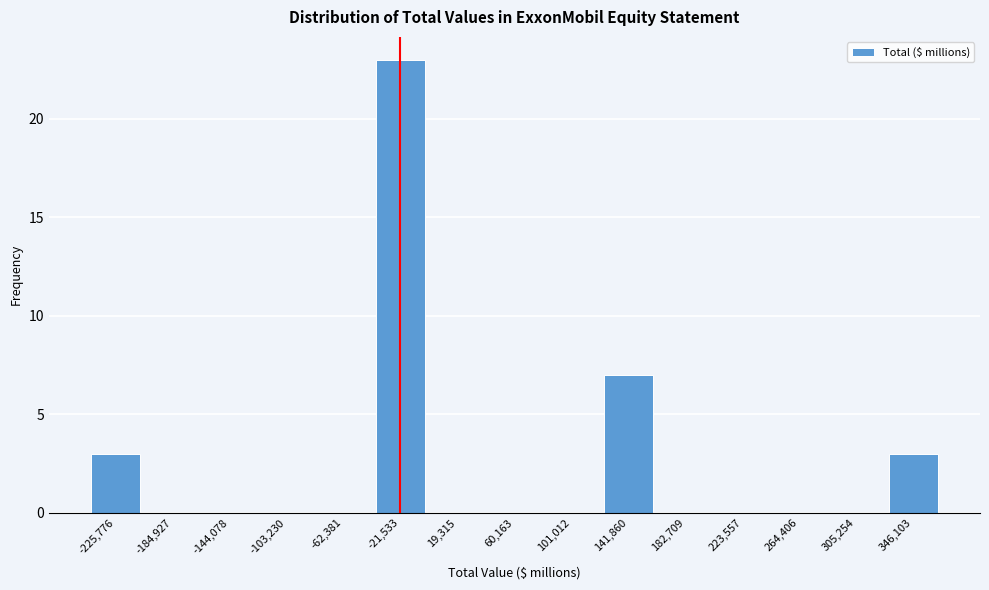

Reading left to right, transcribe all the data shown in this chart.

-225,776=3	-184,927=0	-144,078=0	-103,230=0	-62,381=0	-21,533=23	19,315=0	60,163=0	101,012=0	141,860=7	182,709=0	223,557=0	264,406=0	305,254=0	346,103=3